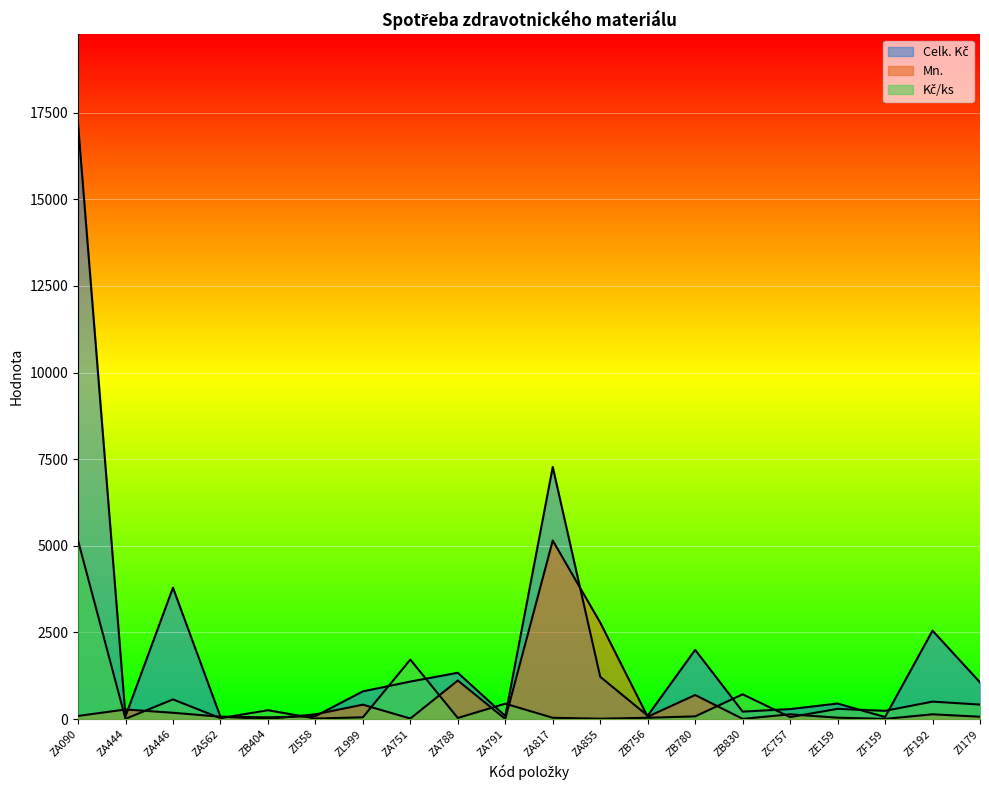

List the series in order of their peak value, lowest first.

Kč/ks, Mn., Celk. Kč